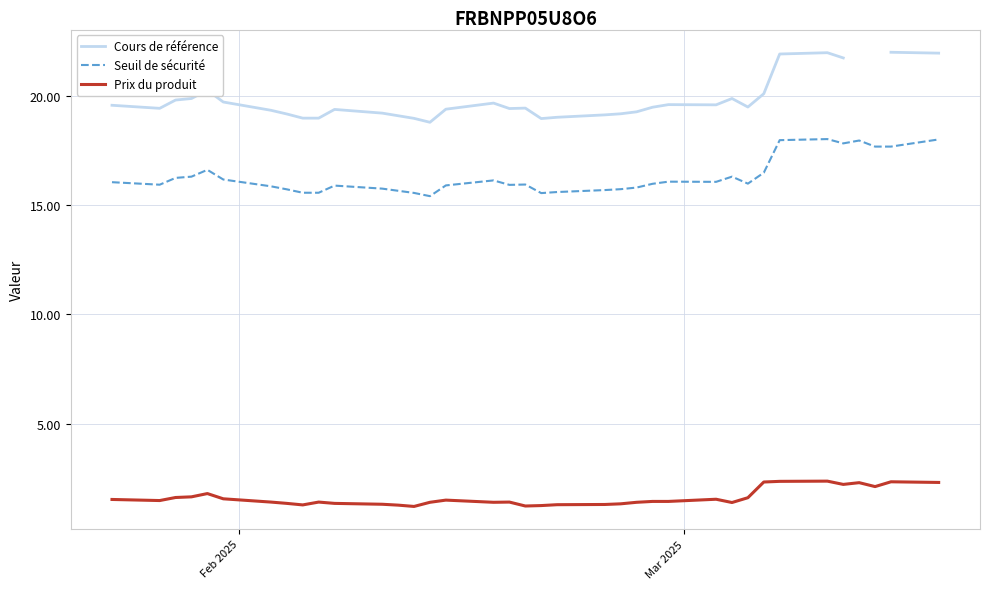

What is the maximum value for Prix du produit?

2.4